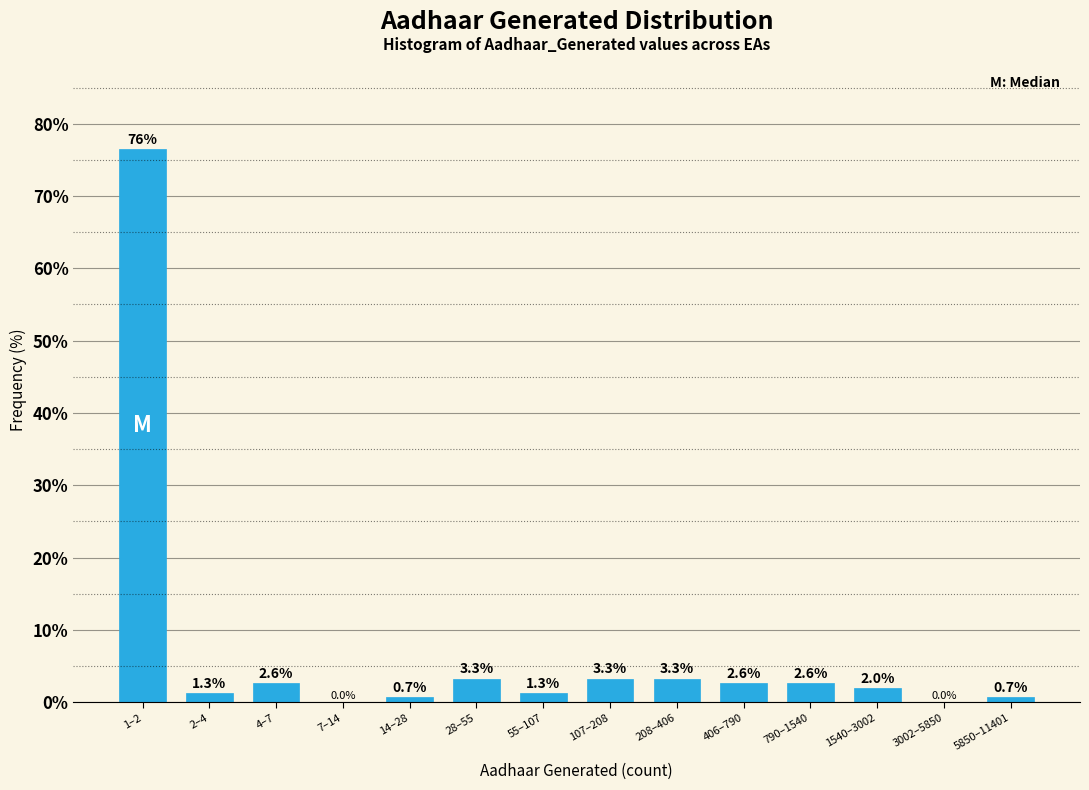

Reading left to right, what are all the values shown in this chart?

1–2=76.5	2–4=1.3	4–7=2.6	7–14=0.0	14–28=0.7	28–55=3.3	55–107=1.3	107–208=3.3	208–406=3.3	406–790=2.6	790–1540=2.6	1540–3002=2.0	3002–5850=0.0	5850–11401=0.7